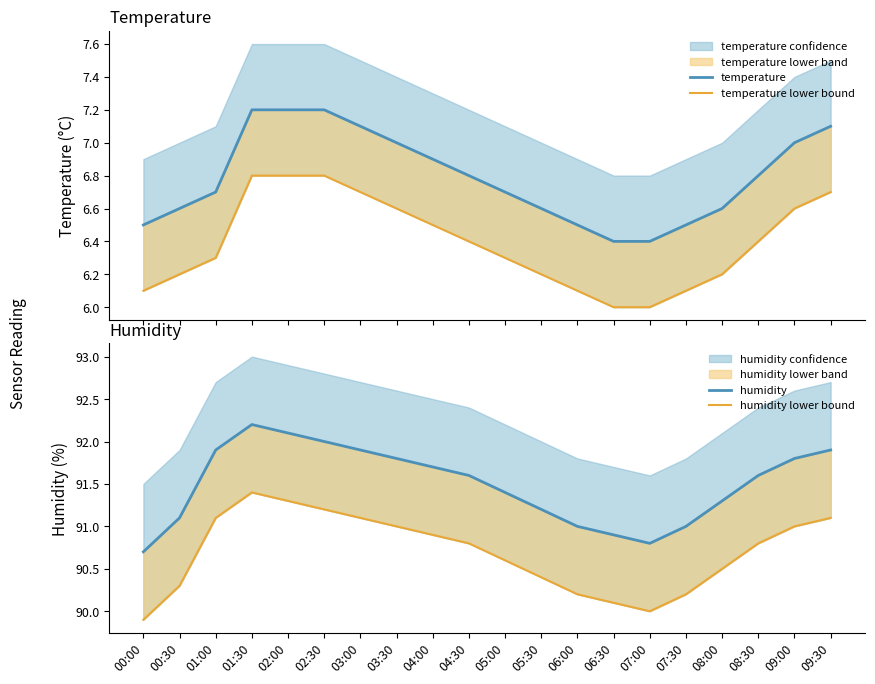

At which label does humidity reach its peak?

01:30